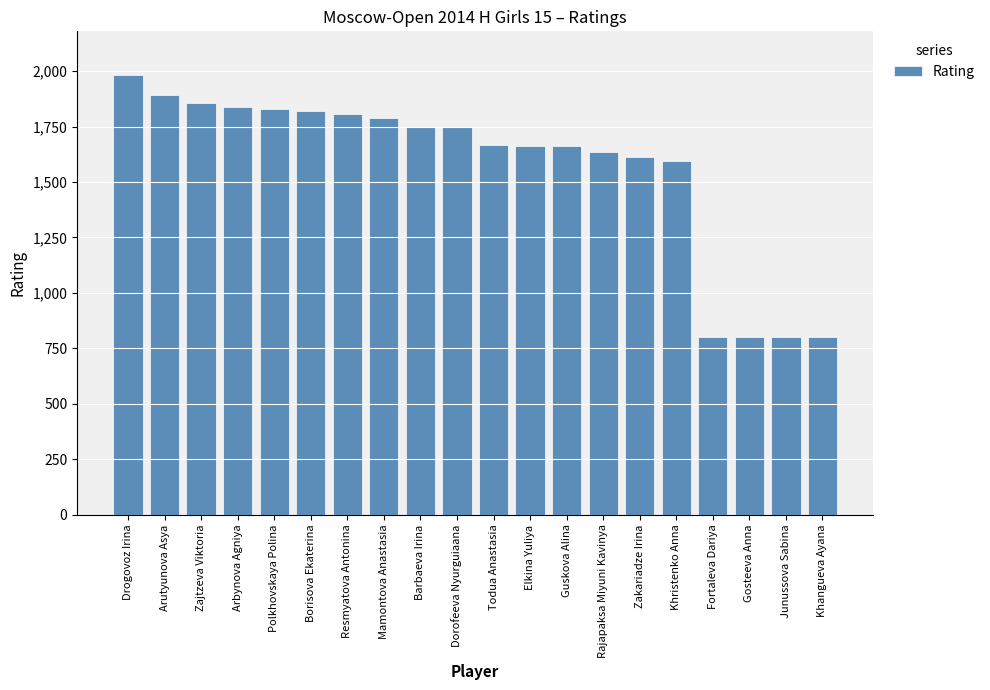

What is the change in value from Arbynova Agniya to Polkhovskaya Polina?

-9